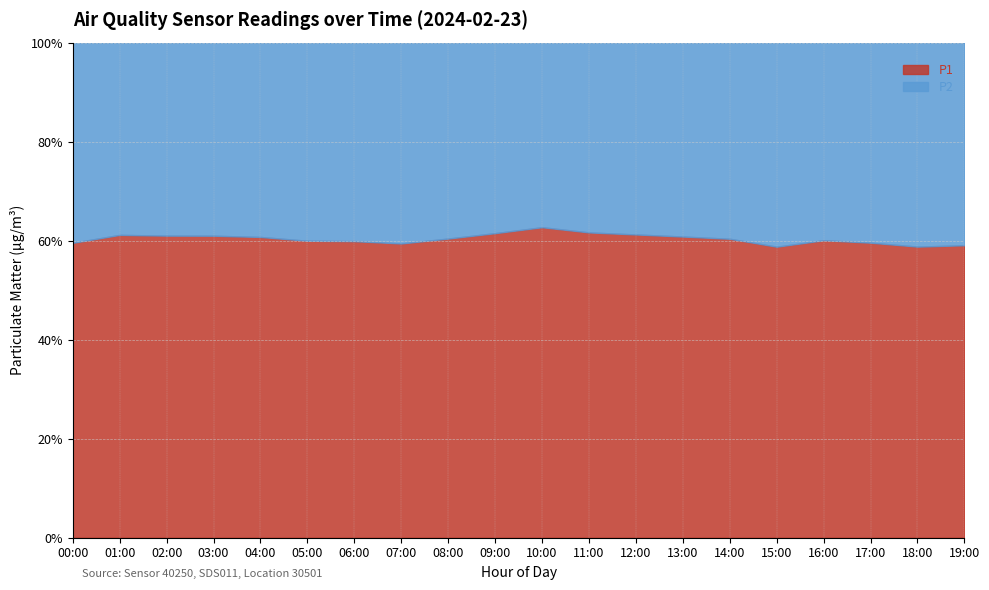

How many categories are shown in the chart?

20